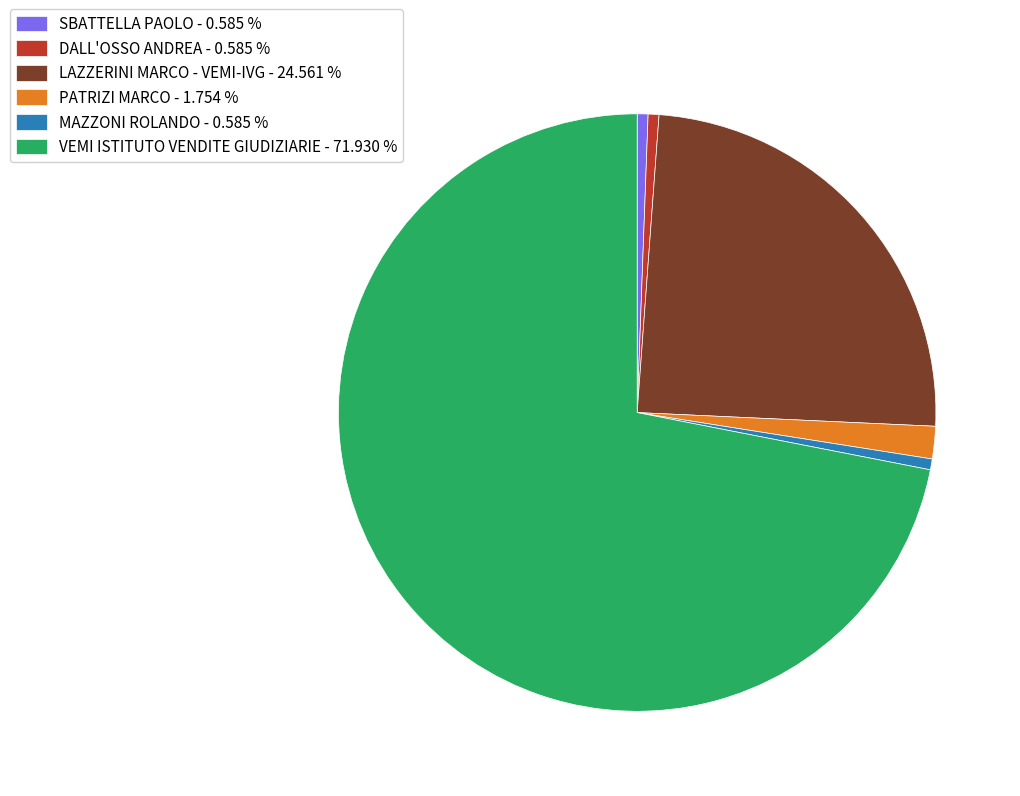

Which category accounts for the majority?

VEMI ISTITUTO VENDITE GIUDIZIARIE